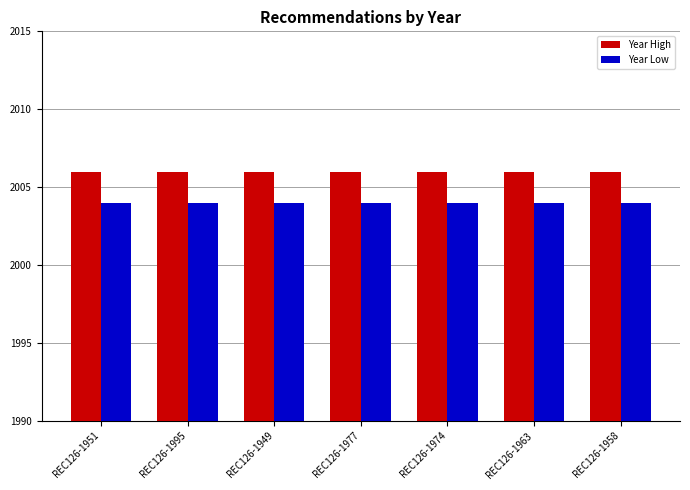

What is the approximate value of Year Low at REC126-1958?

2004